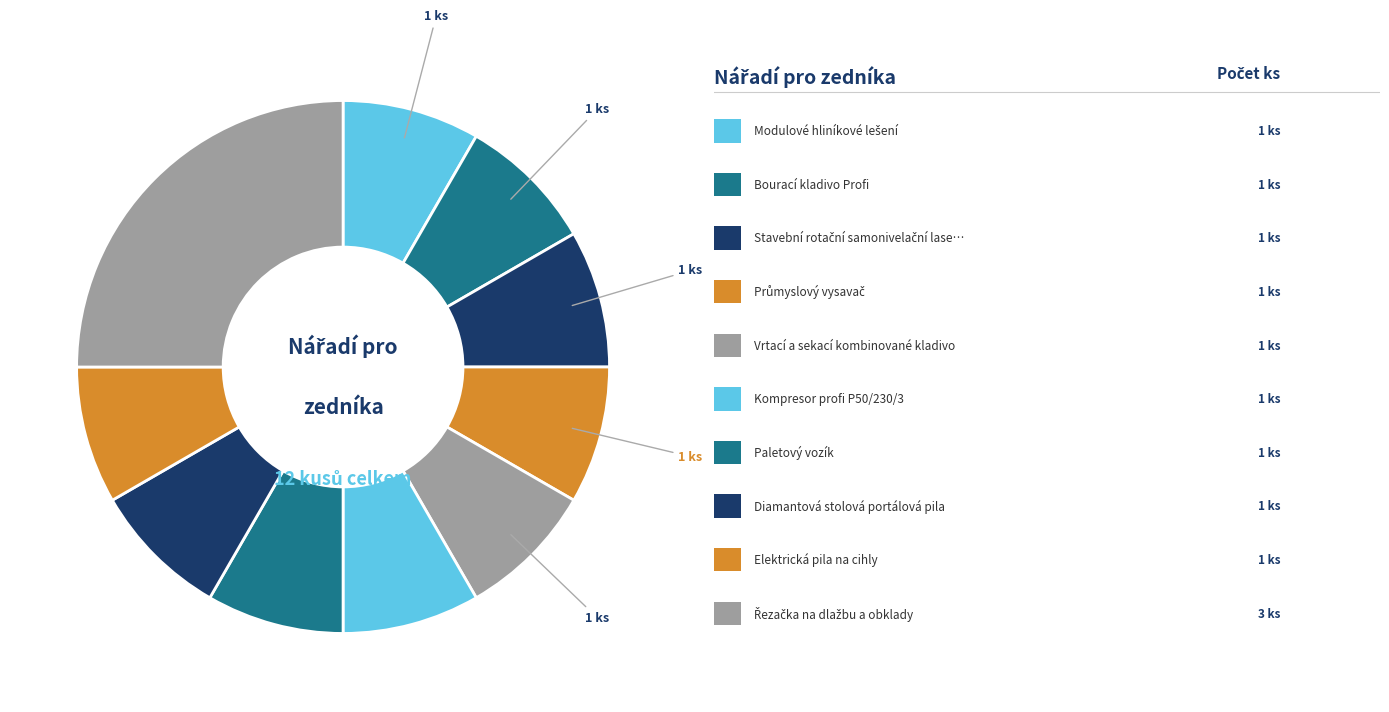

Is there a majority slice in this chart?

No